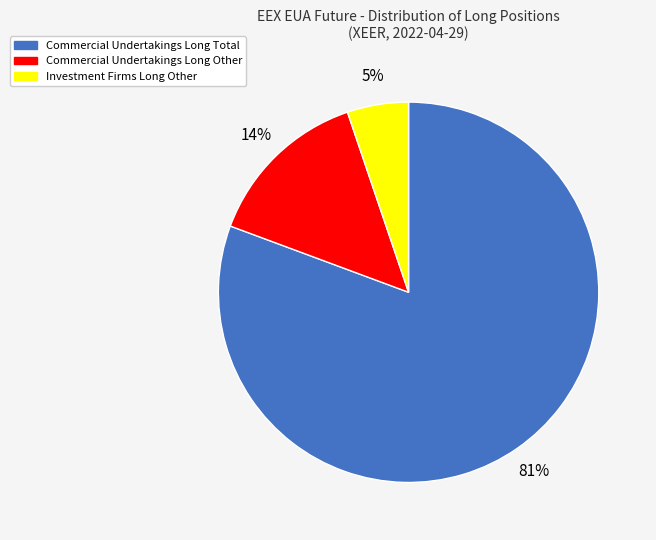

Between Investment Firms Long Other and Commercial Undertakings Long Other, which is larger?

Commercial Undertakings Long Other